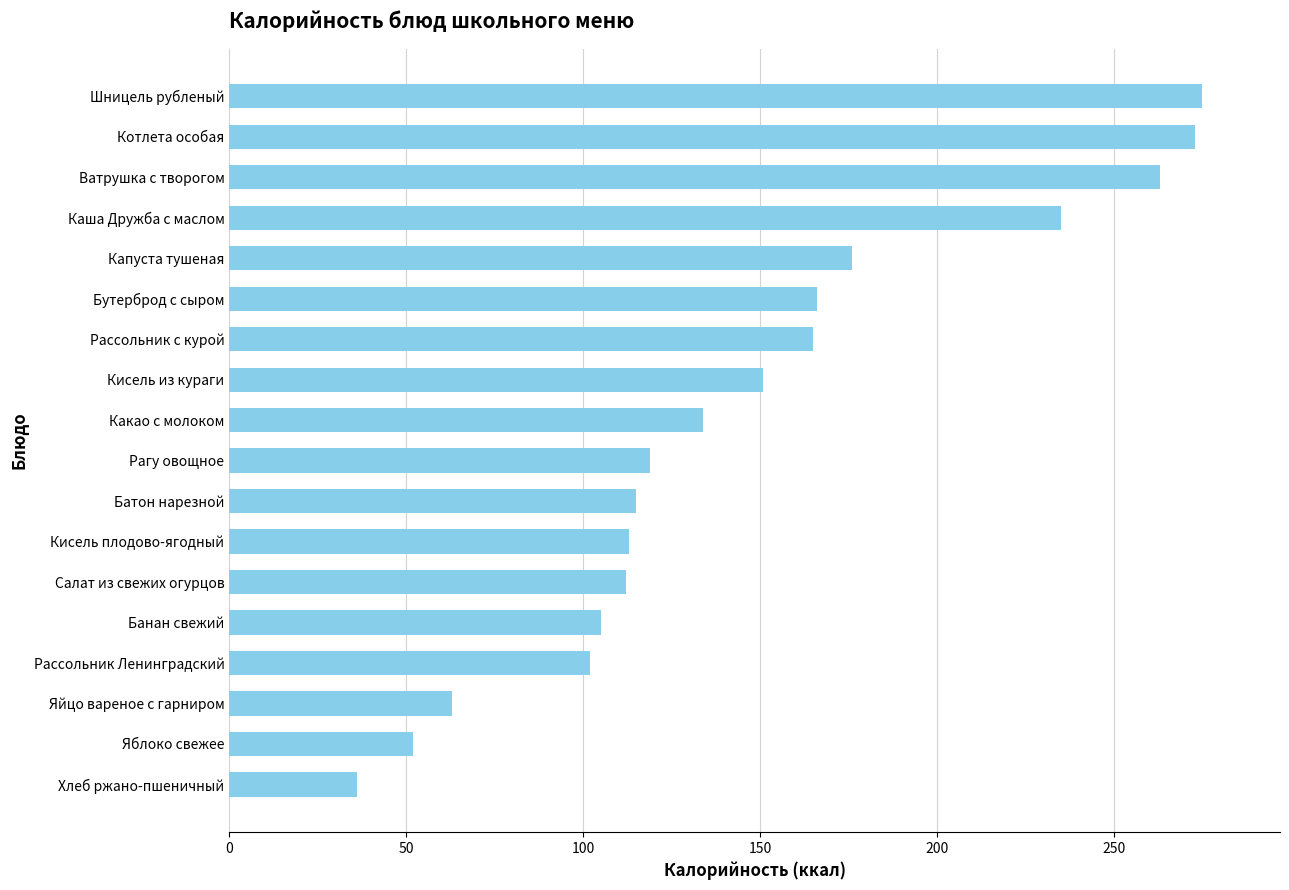

What is the maximum value shown in the chart?

275